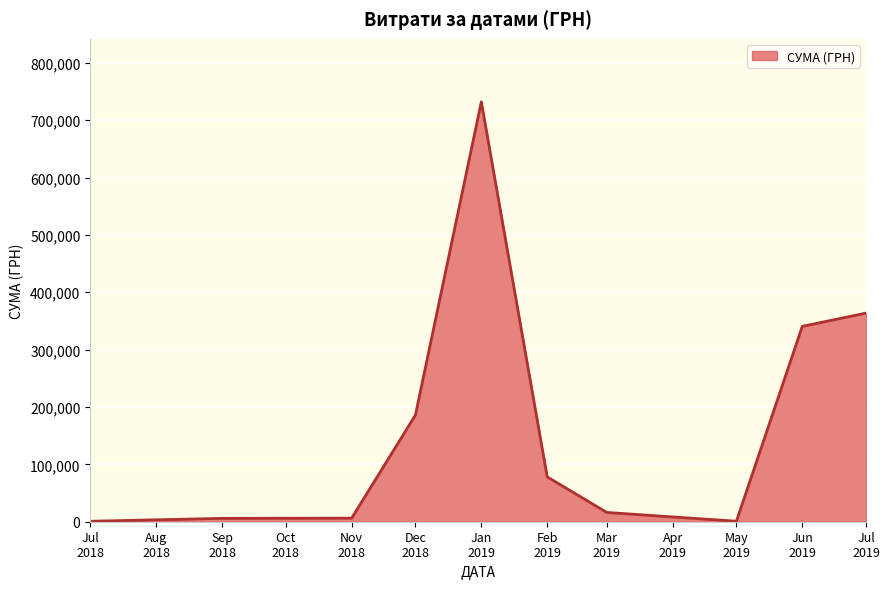

What is the difference between the maximum and minimum values?

731194.0